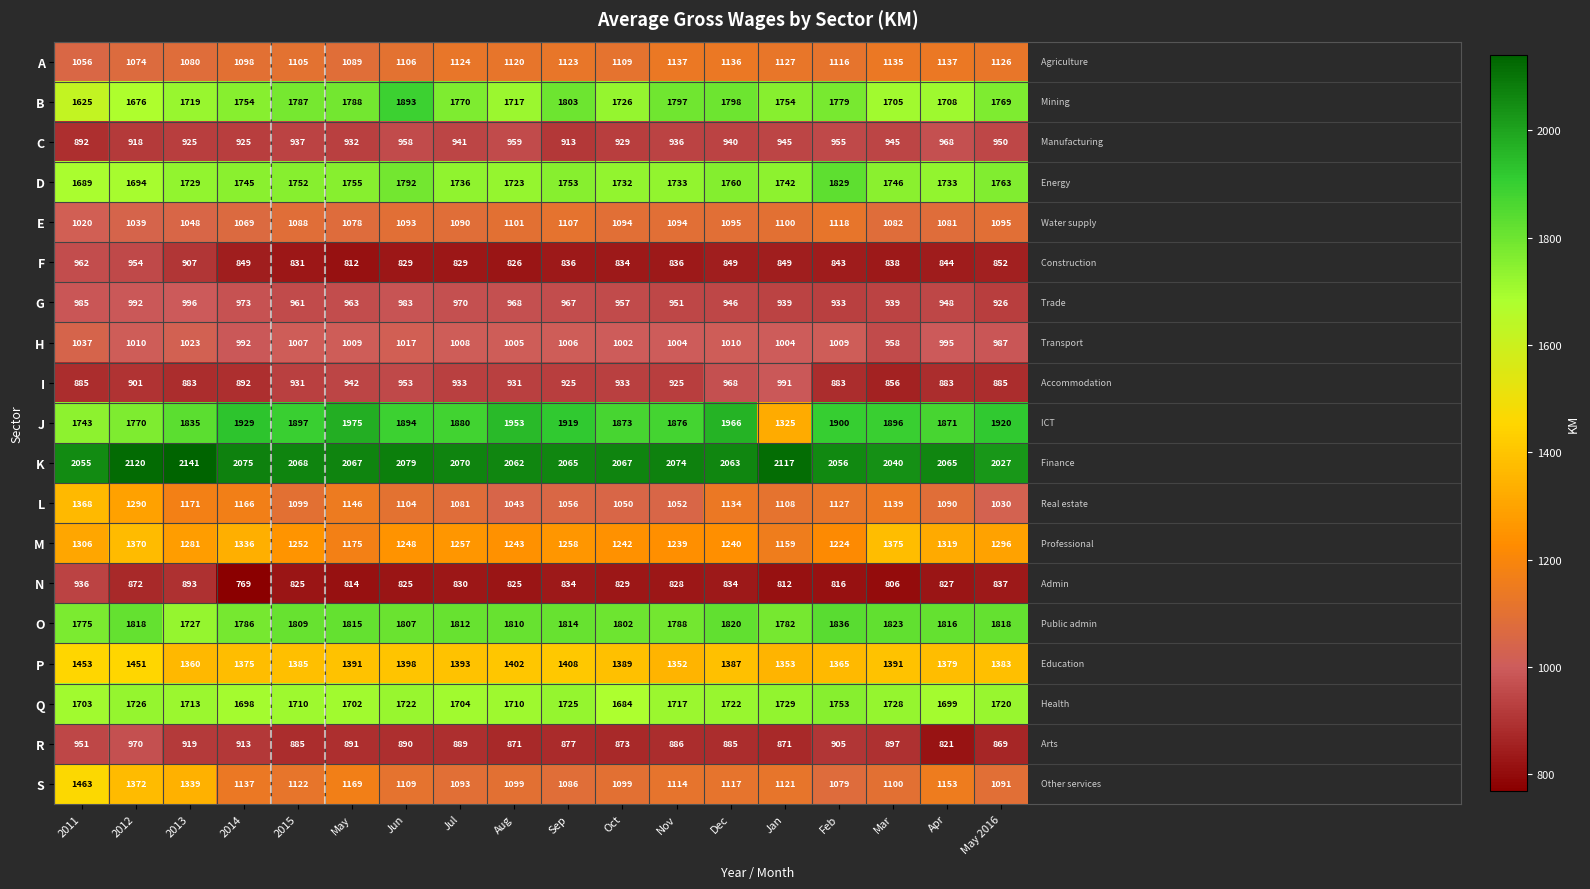

Count the number of categories in the chart.

18